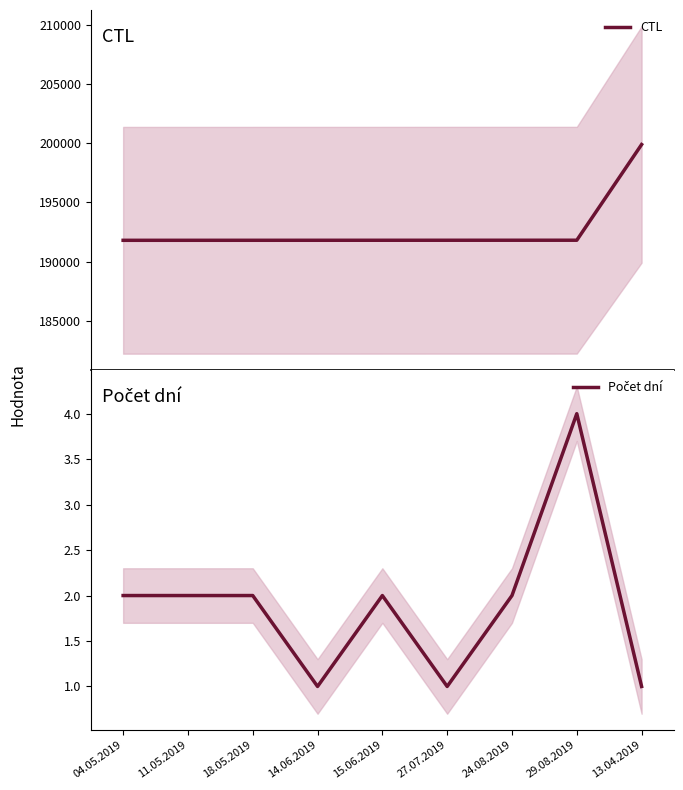

What is the sum of the Počet dní values at 13.04.2019 and 27.07.2019?

2